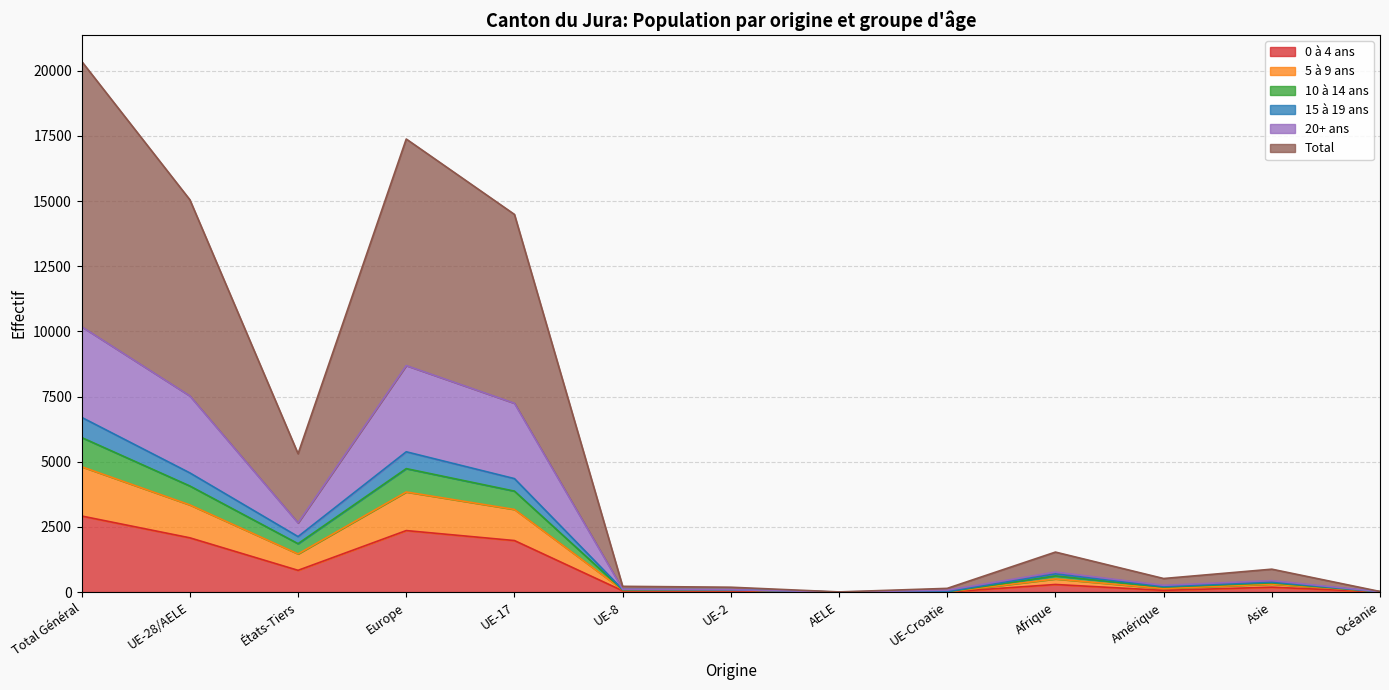

At which label does 0 à 4 ans reach its peak?

Total Général